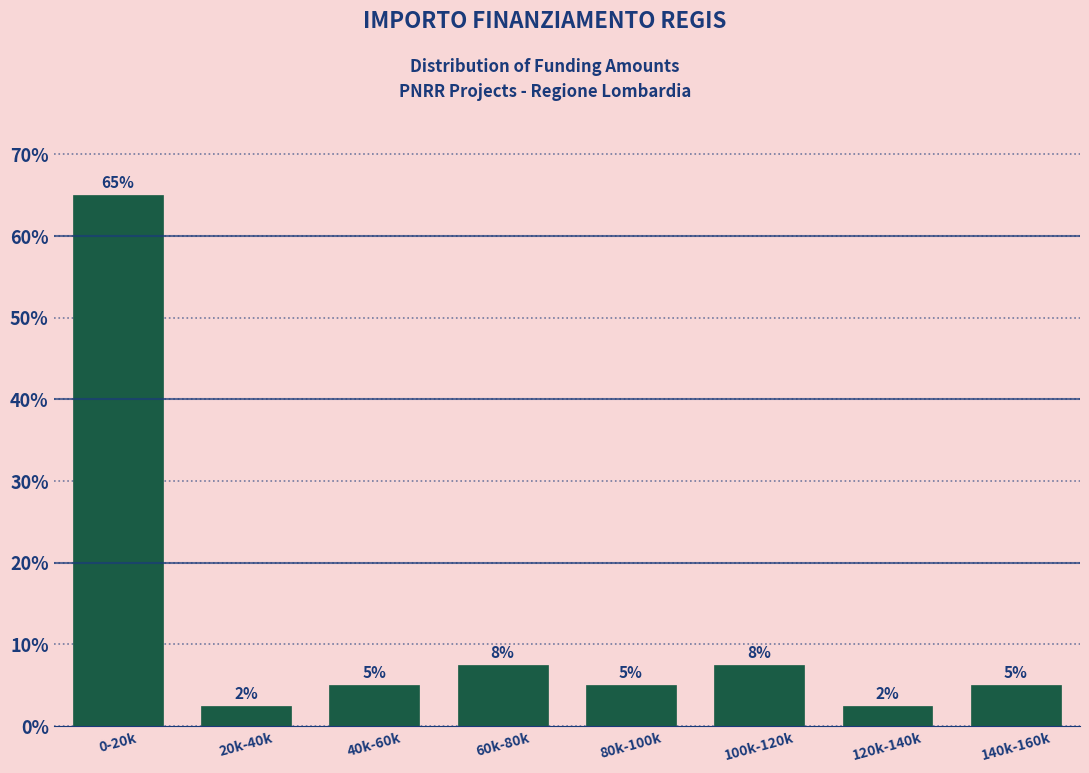

The value at 60k-80k is 10.1. True or false?

False